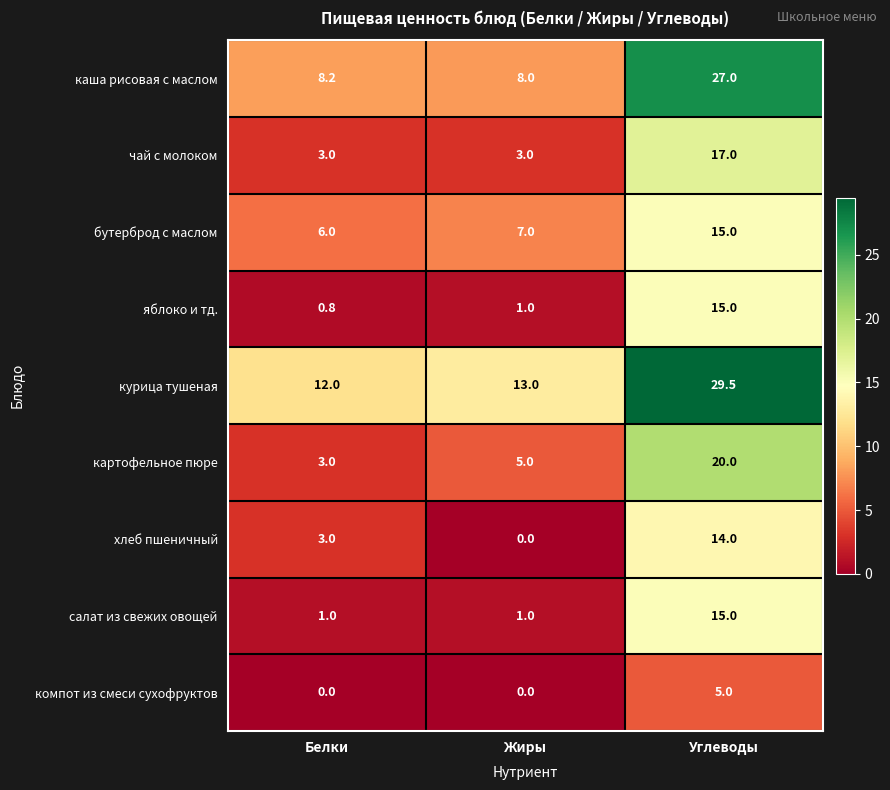

What is the spread (max minus min) of values at Белки?

12.0